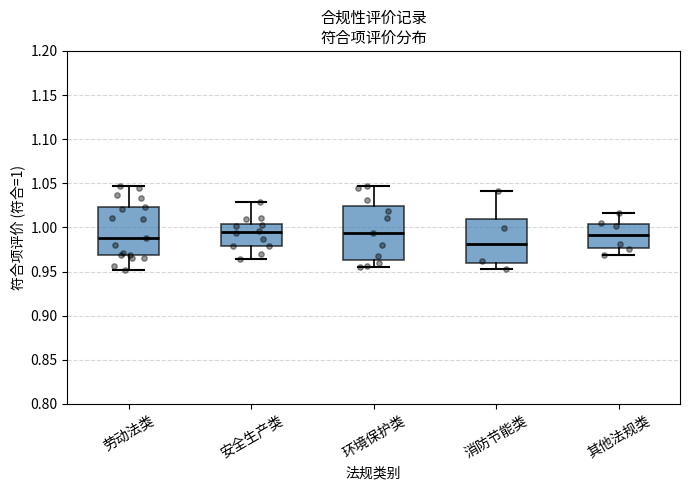

Where does the lower whisker of the box for 消防节能类 end on the y-axis? The values are not printed on the chart, so give them approximately, as read against the axis.

0.955